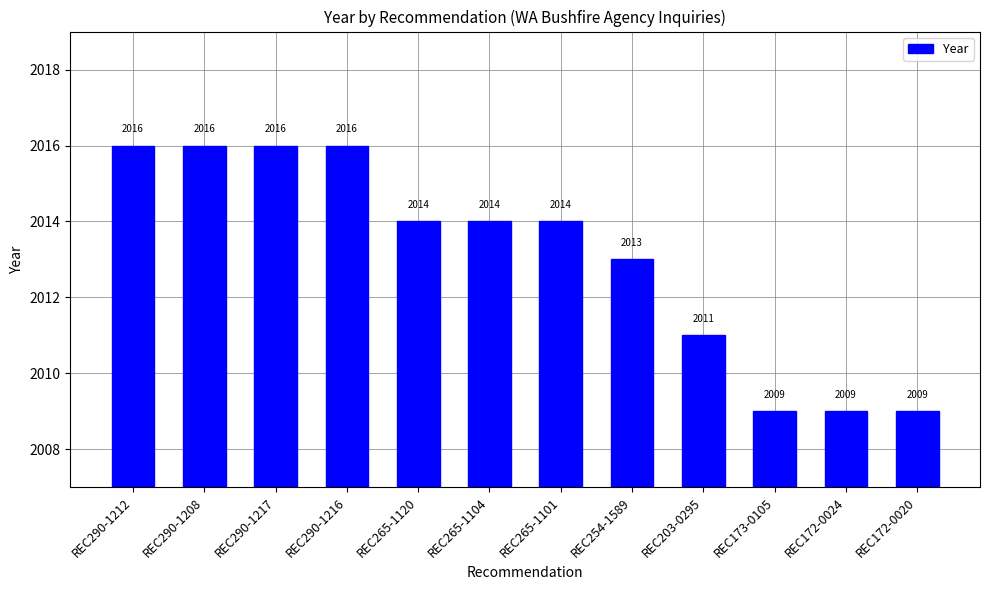

How many categories are shown in the chart?

12